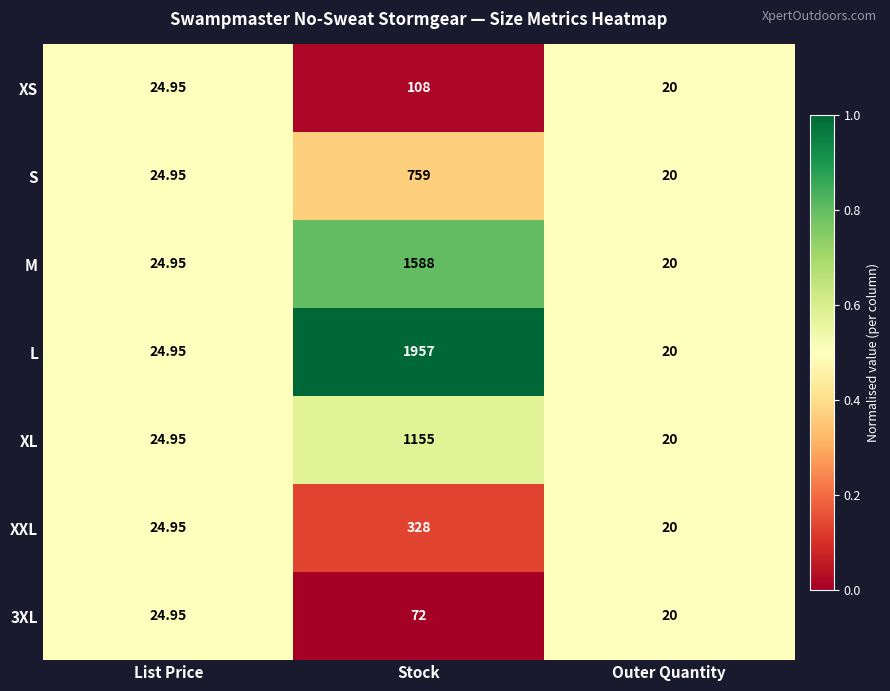

Which series changed the most between List Price and Stock?

L